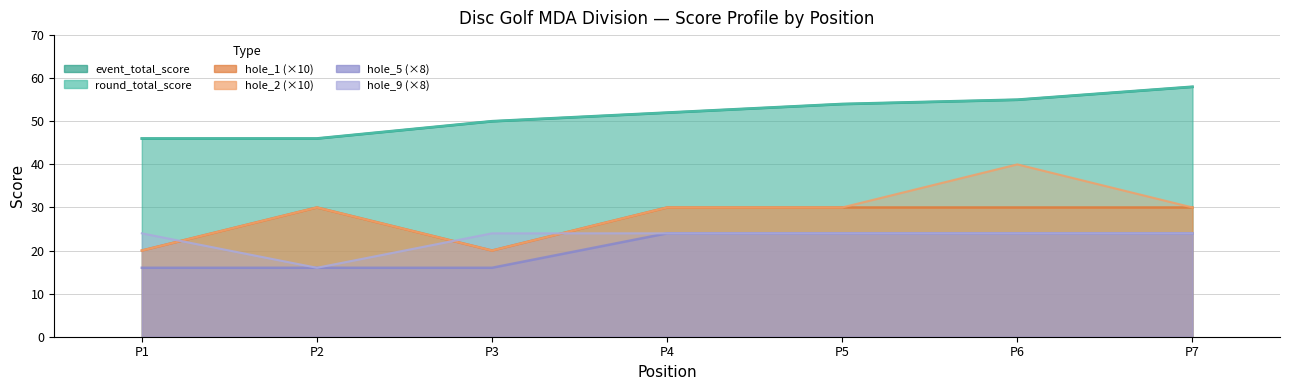

Rank the categories by round_total_score value from highest to lowest.

P7, P6, P5, P4, P3, P1, P2